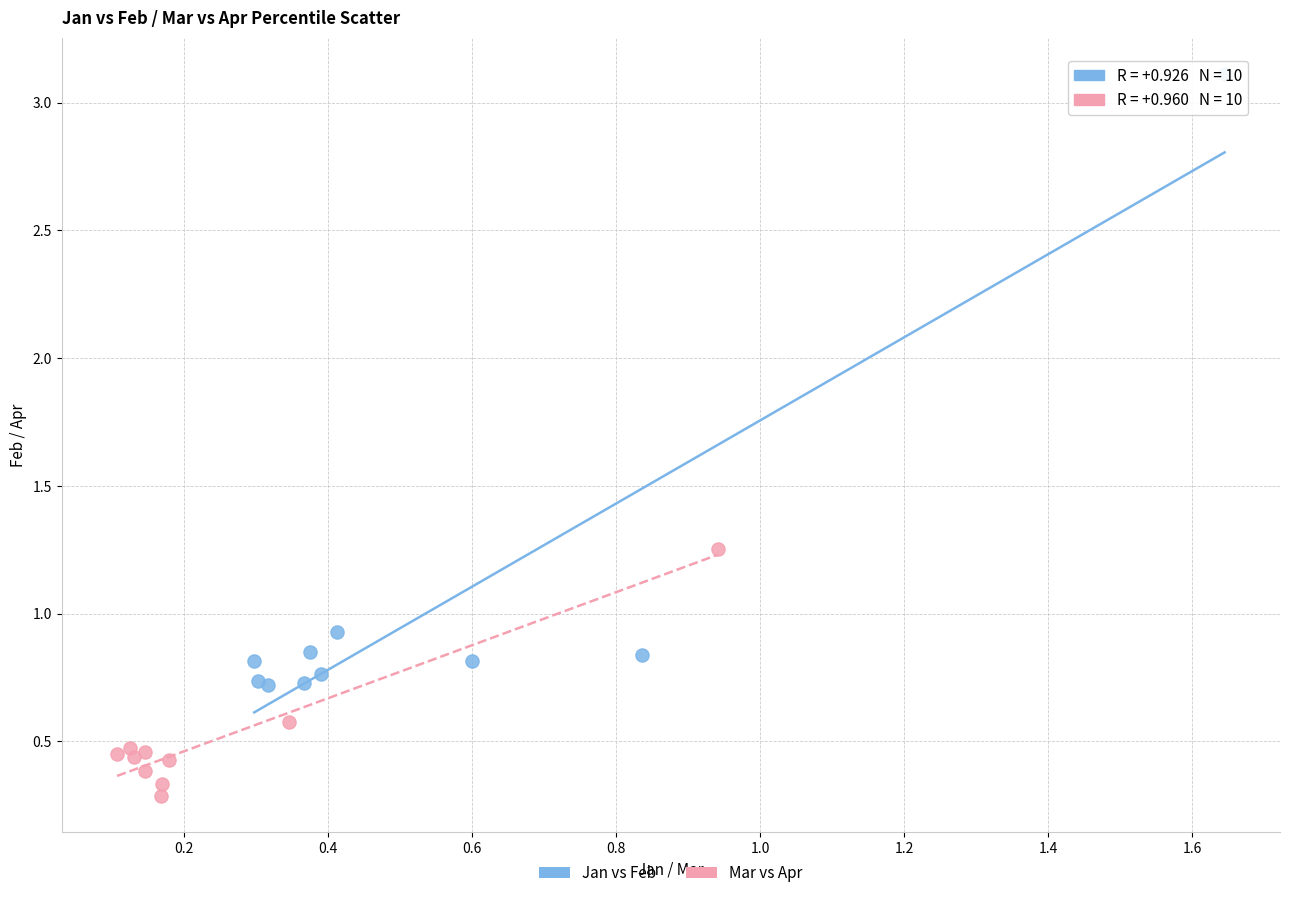

What are all the series names shown in the legend?

Jan vs Feb, Mar vs Apr